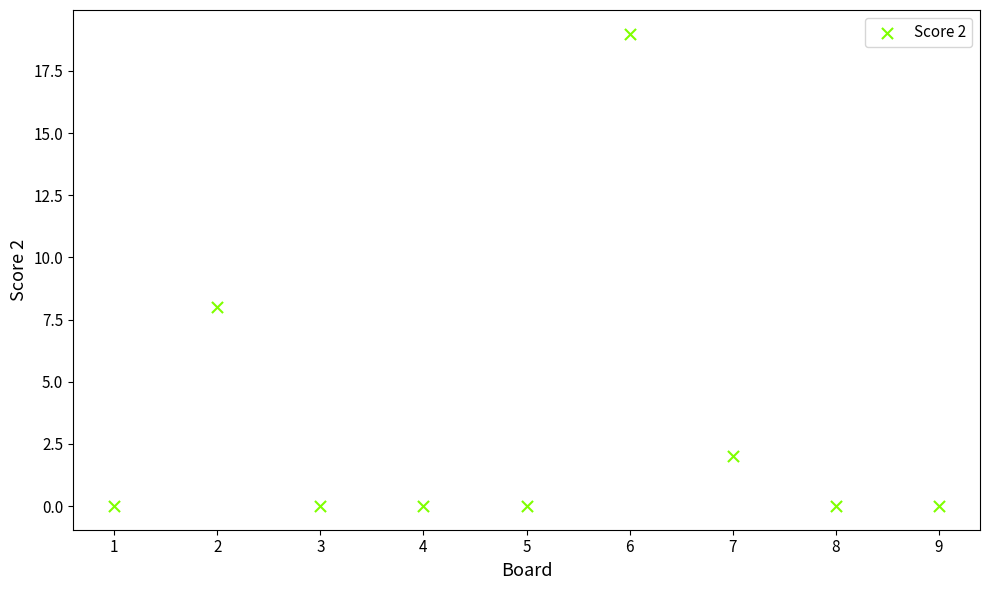

What is the range of Y values (max minus min)?

19